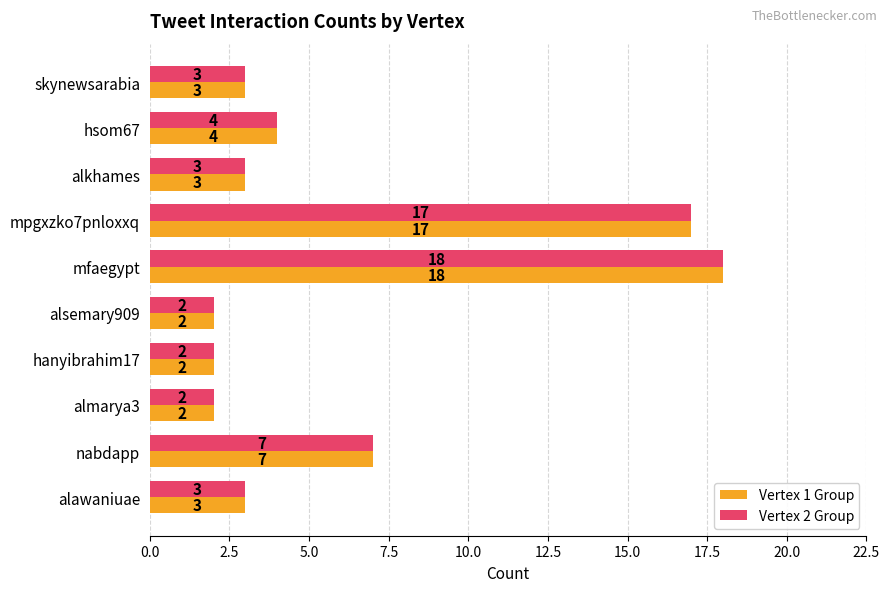

Is it true that Vertex 2 Group equals 23 at mpgxzko7pnloxxq?

False